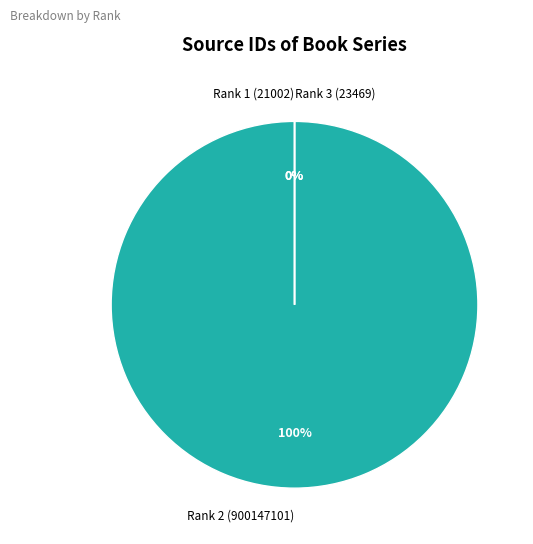

Combined, do Rank 1 (21002) and Rank 2 (900147101) account for over 50%?

Yes